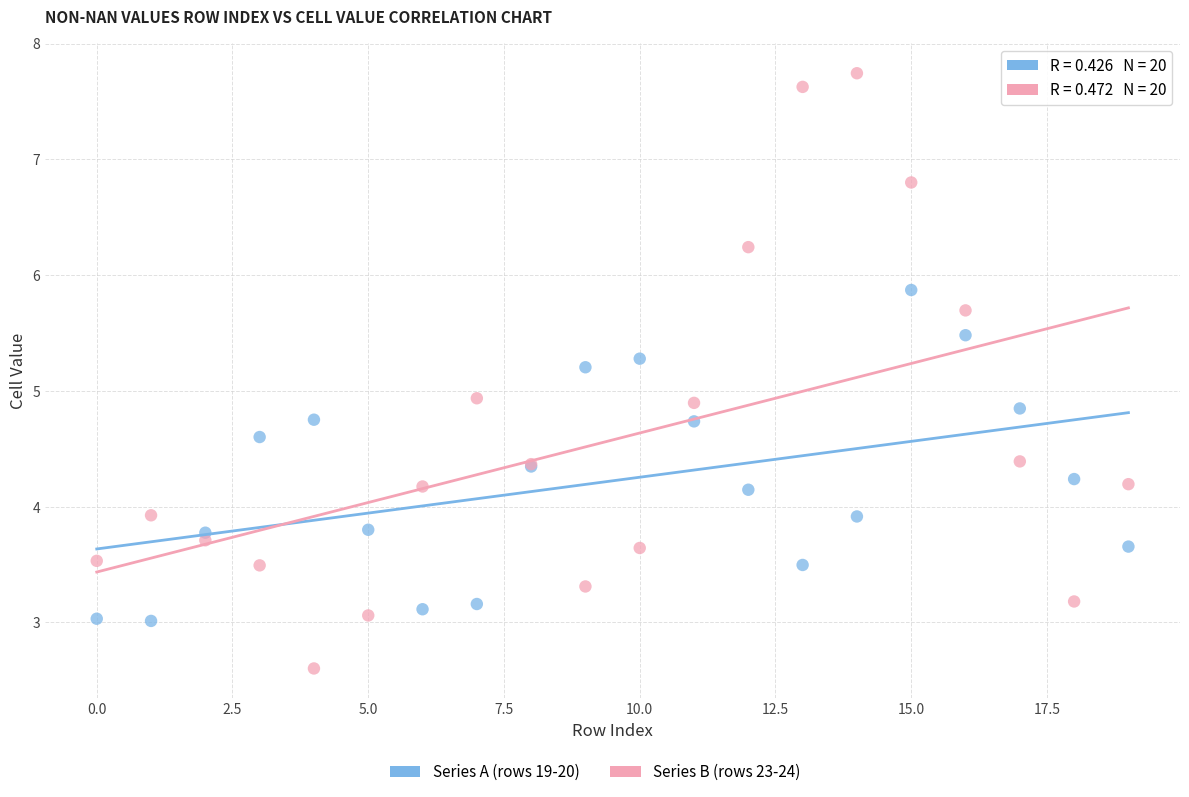

Which series contains the lowest Y value?

Series B (rows 23-24)